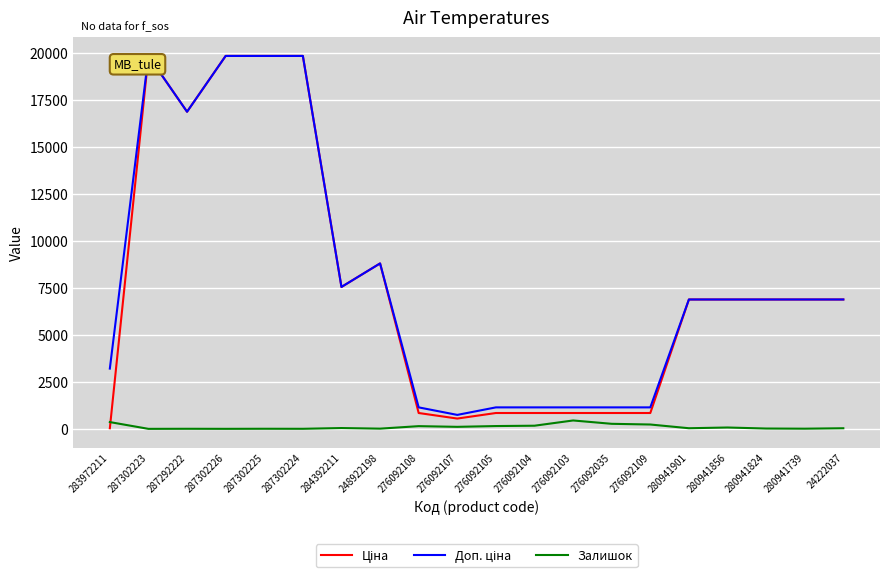

What is the spread (max minus min) of values at 276092103?

696.1